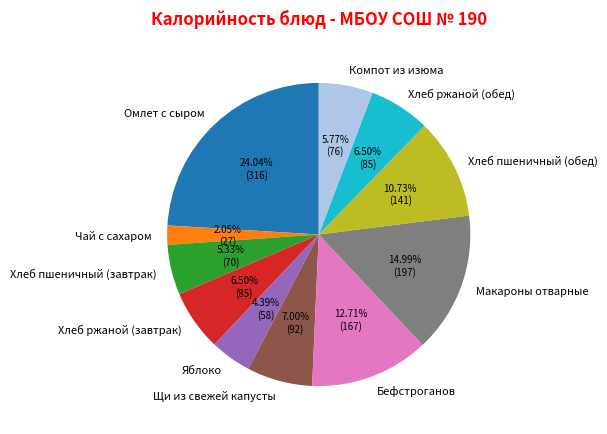

To the nearest percent, what is the average slice percentage?

9%